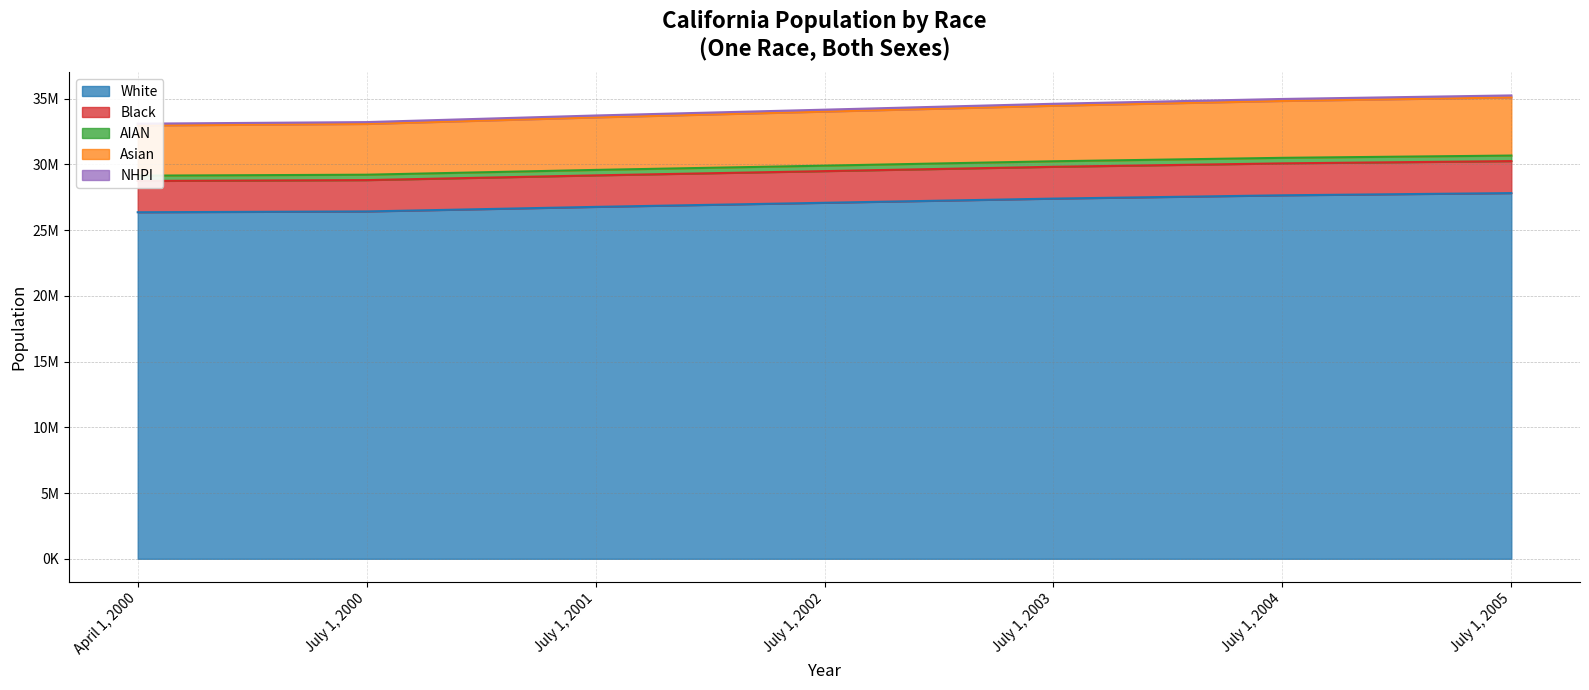

Between July 1, 2001 and July 1, 2004, which series saw the biggest shift?

Asian